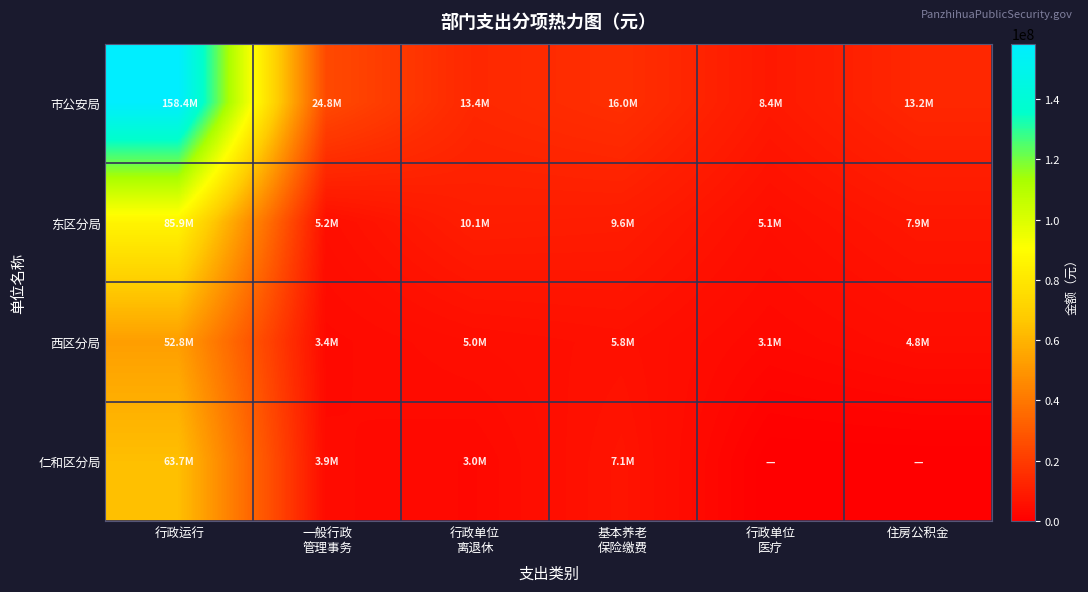

What is the difference between the highest and lowest values at 行政单位
医疗?

8412456.2